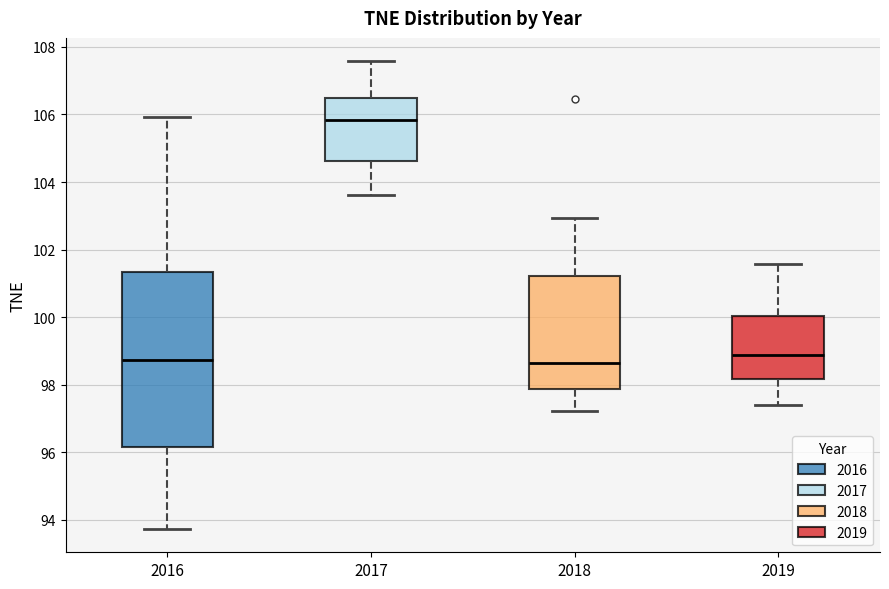

Where does the median line of the box at x = 2016 sit on the y-axis? The values are not printed on the chart, so give them approximately, as read against the axis.

98.8